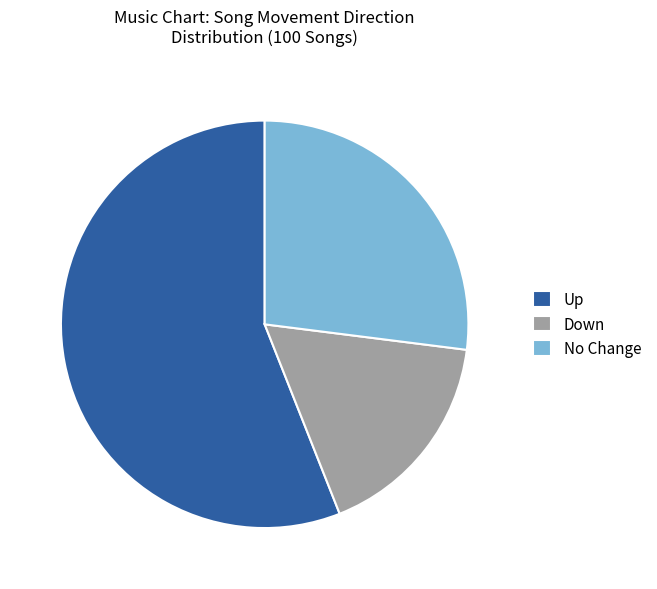

Count the number of slices in the pie.

3